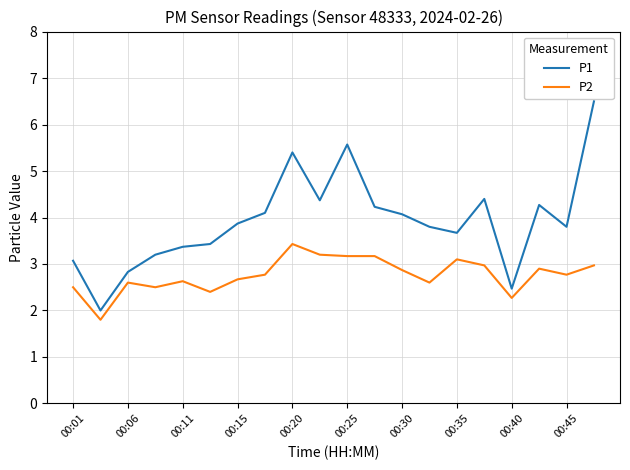

Which series has the largest range (max minus min)?

P1